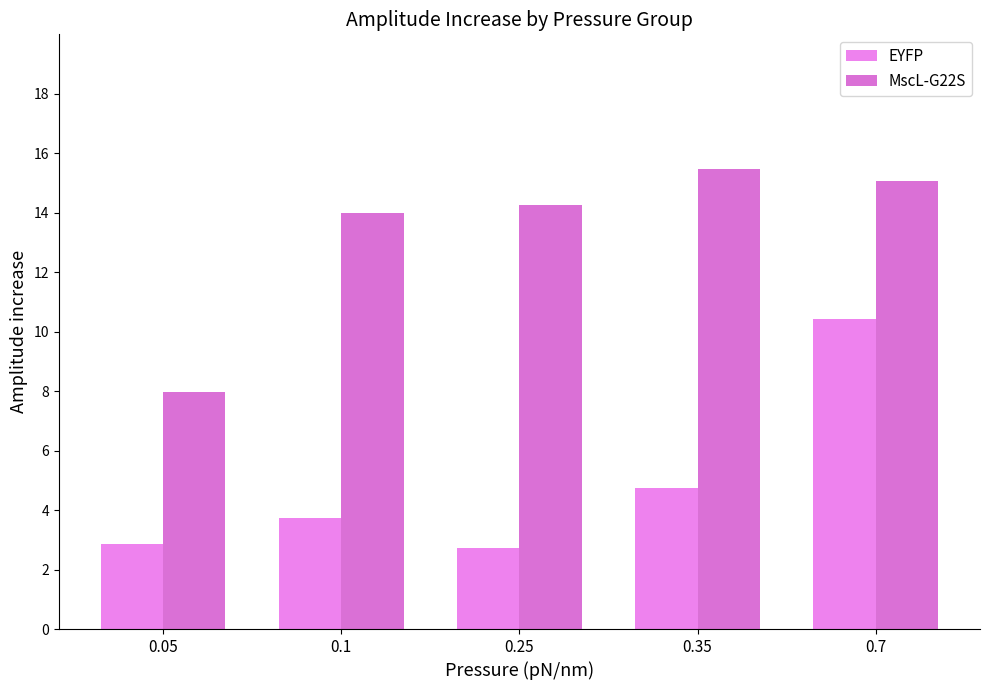

How many categories are shown in the chart?

5